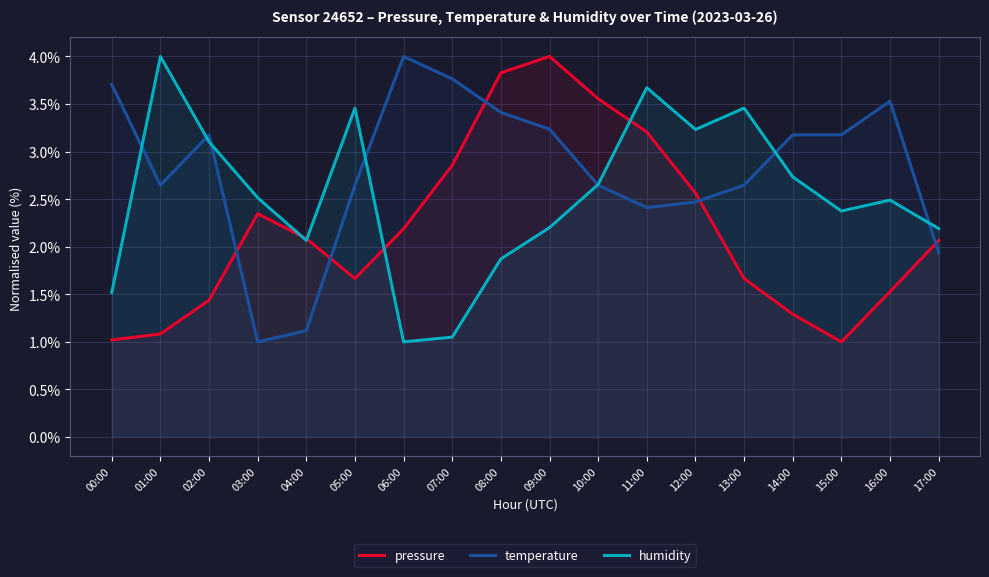

What is the sum of all humidity values?

45.6